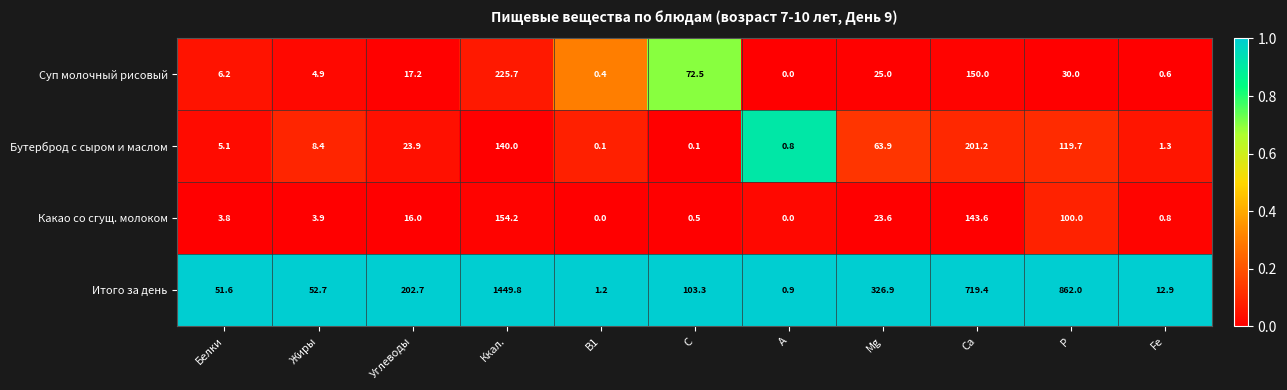

The value of Какао со сгущ. молоком at Са is 143.6. True or false?

True